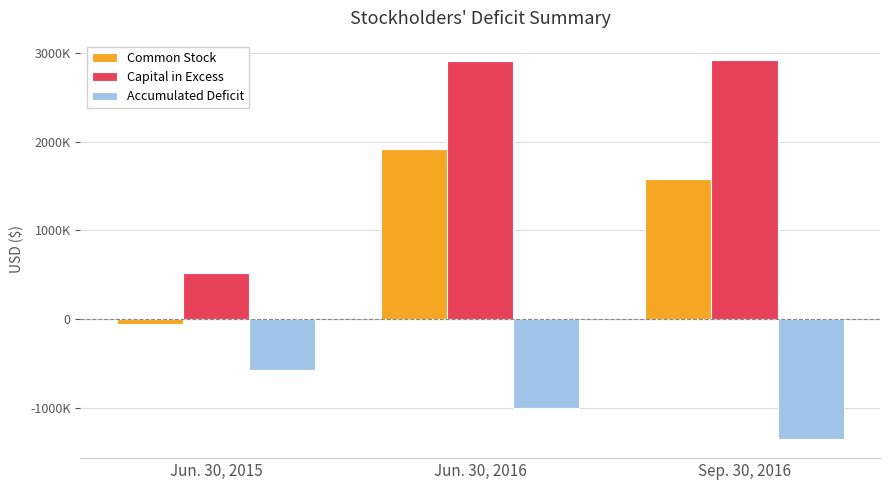

What is the difference between the maximum and minimum values in the Common Stock series?

1970058